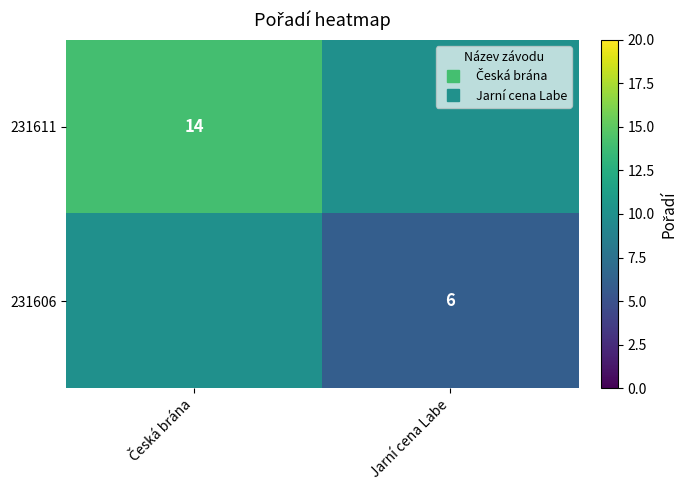

List the series in order of their peak value, highest first.

231611, 231606